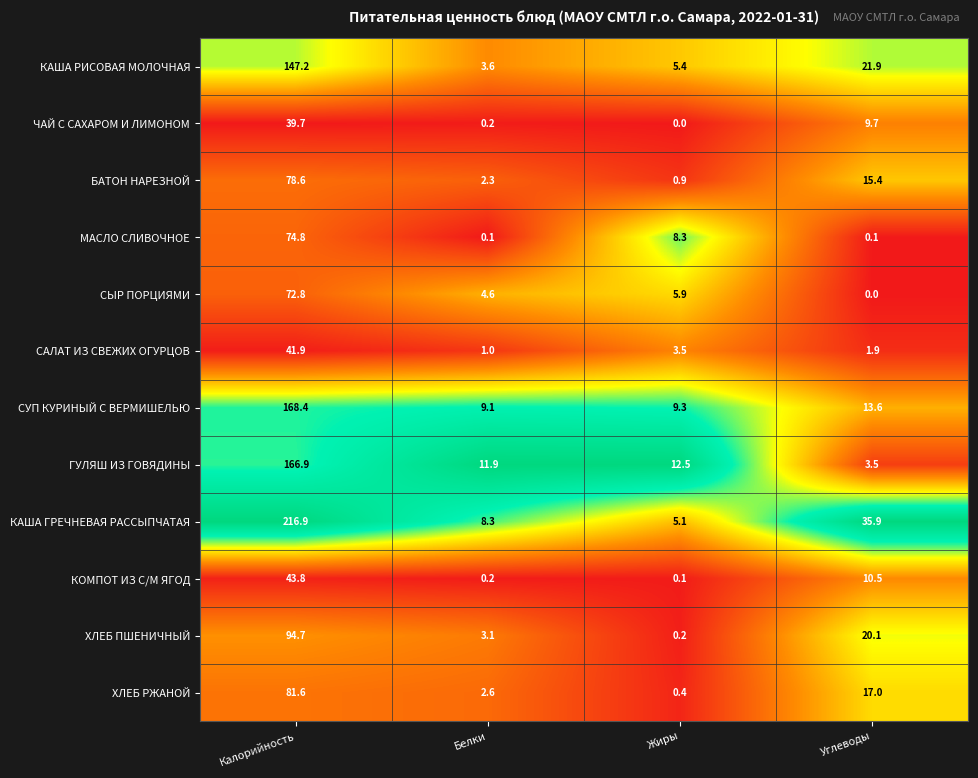

Which series has the largest total across all categories?

КАША ГРЕЧНЕВАЯ РАССЫПЧАТАЯ